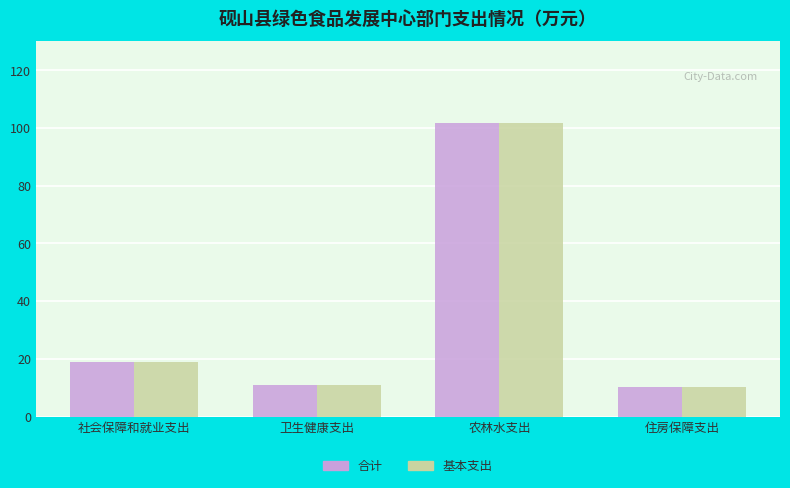

Reading left to right, what are all the values shown in this chart?

合计: 19.0	11.0	101.7	10.2
基本支出: 19.0	11.0	101.7	10.2